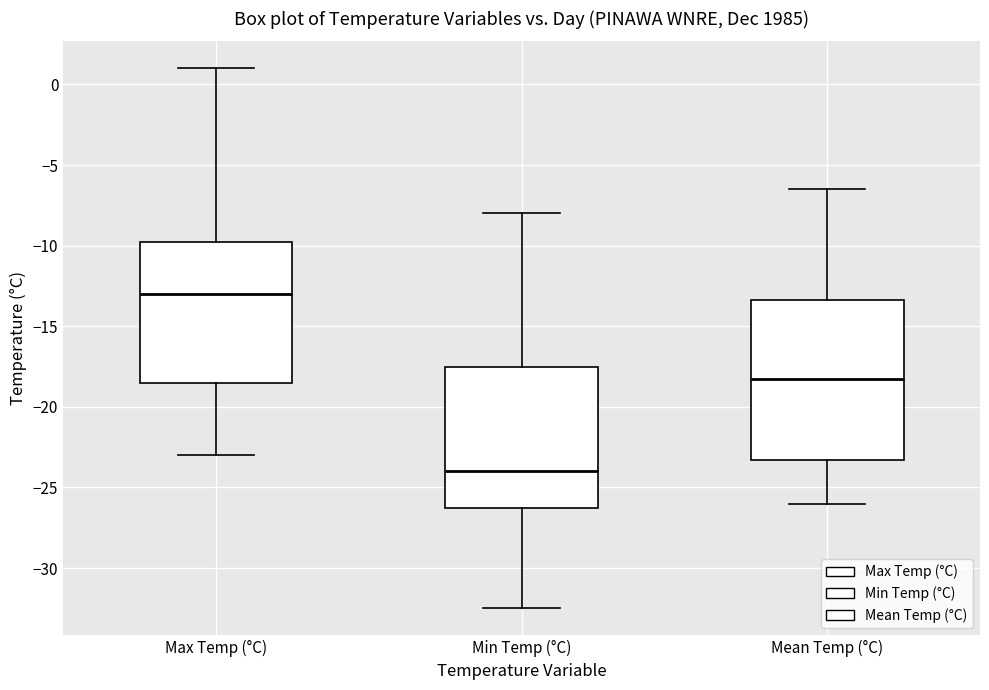

Which box's median line is the highest?

Max Temp (°C)